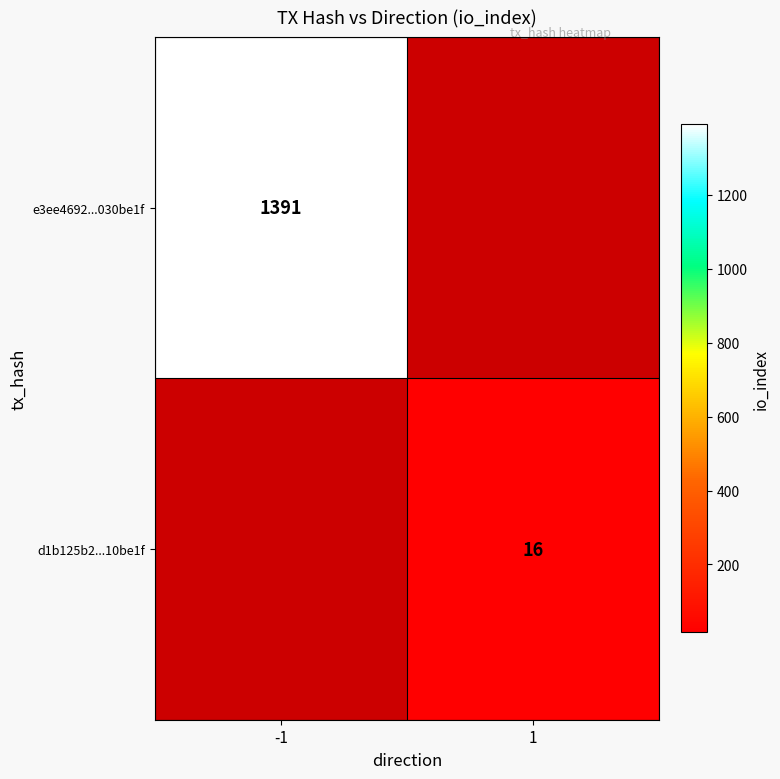

The e3ee4692...030be1f series shows 1391 at -1. True or false?

True